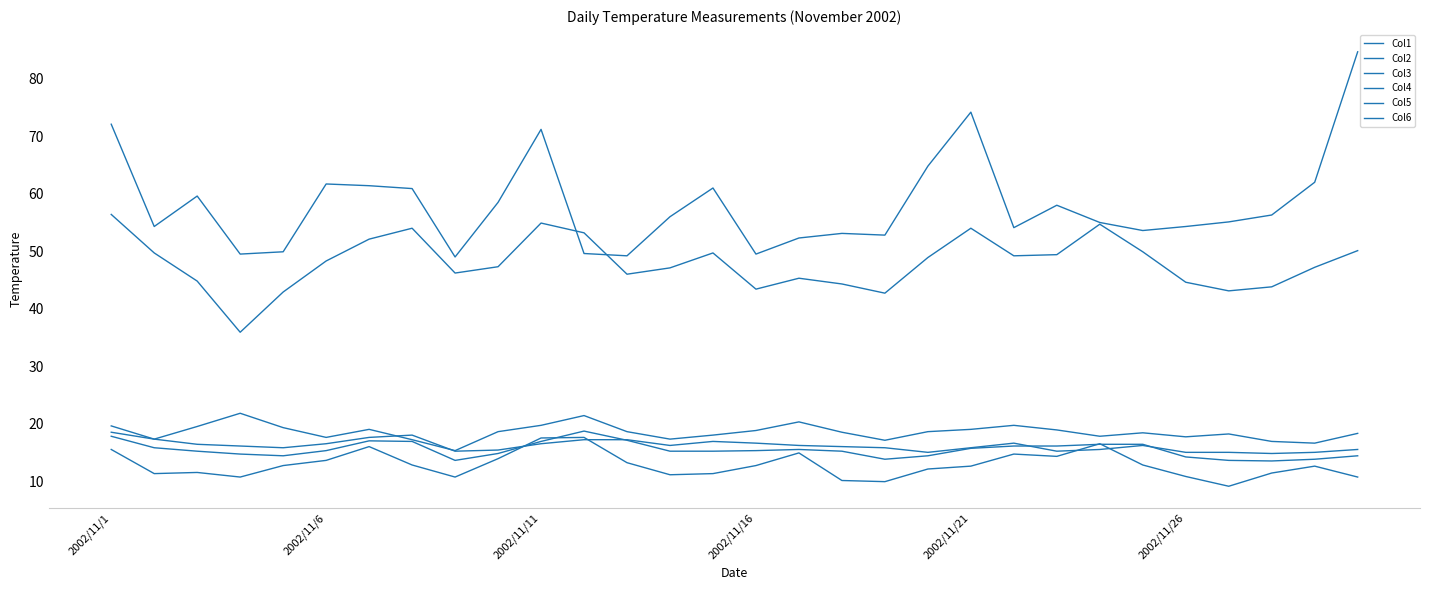

What is the average value of the Col5 series?

16.2